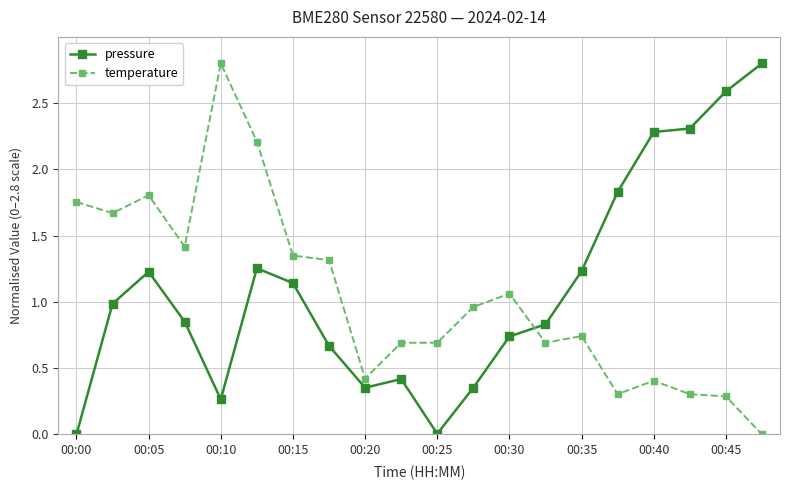

True or false: temperature and pressure intersect in this chart.

True